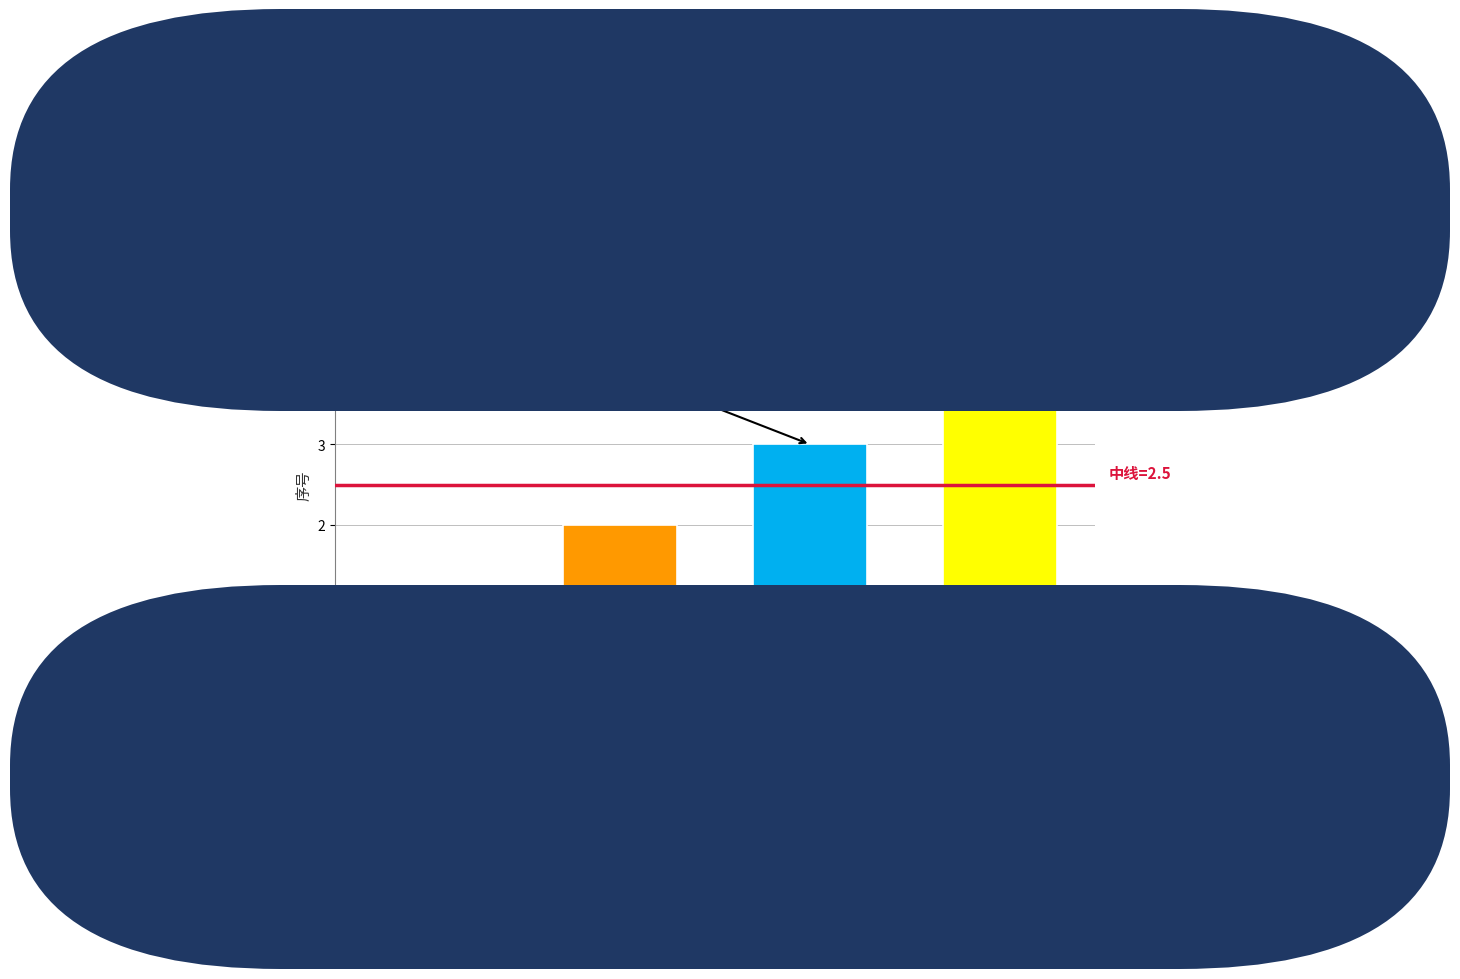

Reading left to right, transcribe all the data shown in this chart.

1	2	3	4